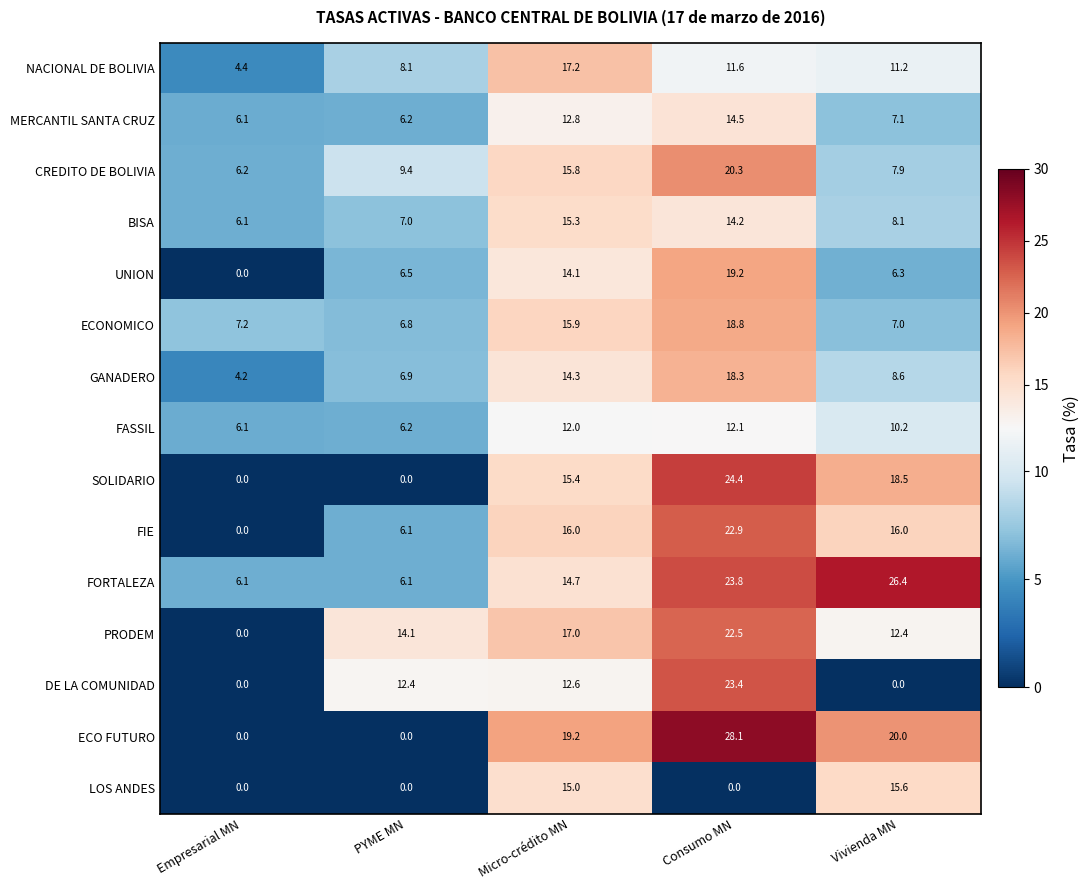

What is the greatest value displayed?

28.1